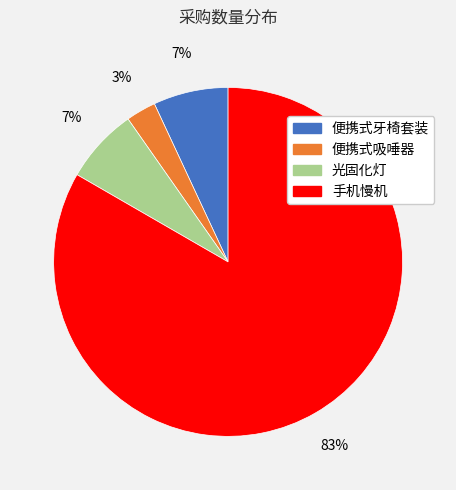

Approximately how many times larger is the value at 便携式吸唾器 compared to 光固化灯?

0.4